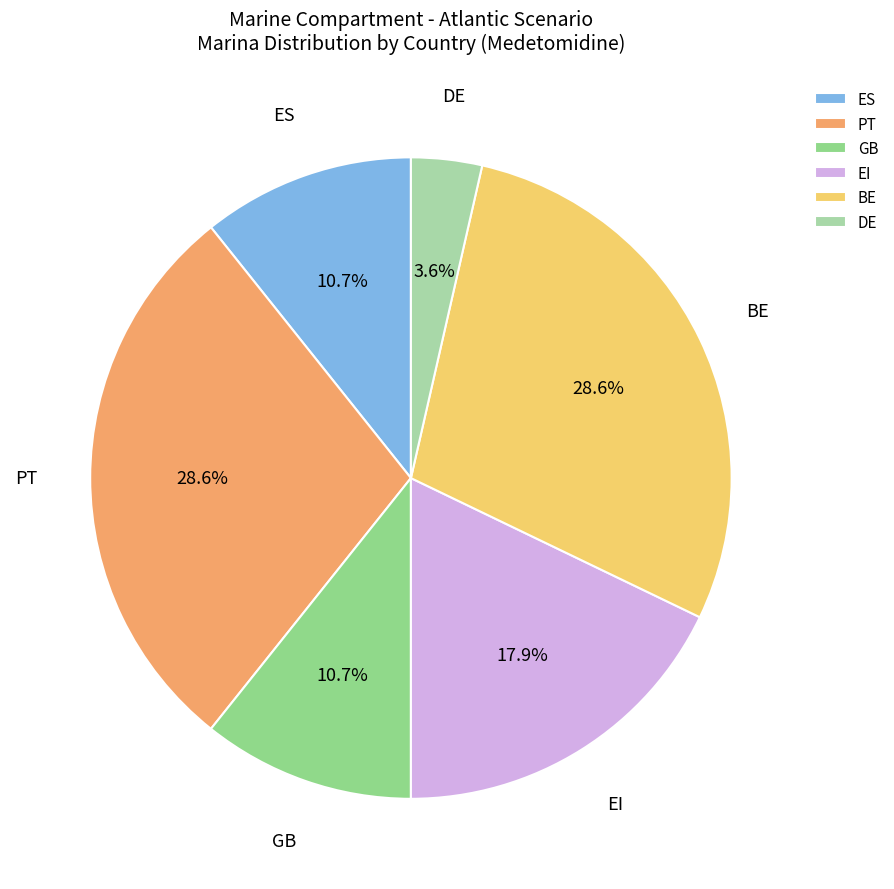

Is it true that ES is 4% of the pie?

False